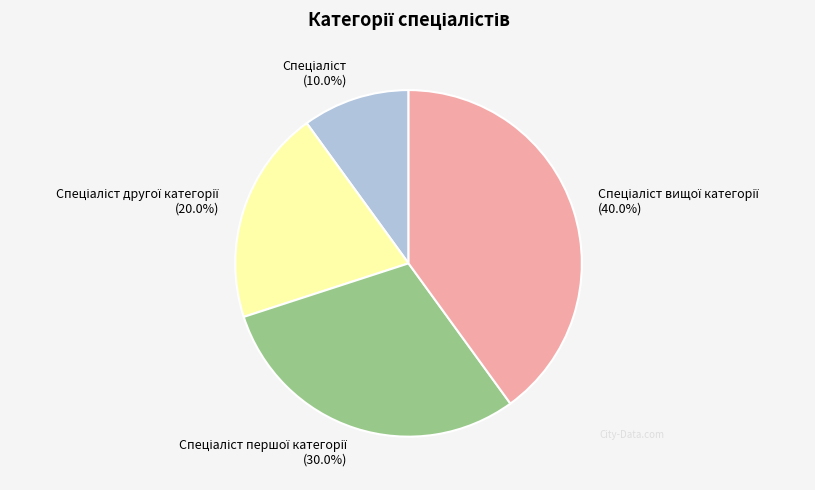

Does any single category account for the majority?

No